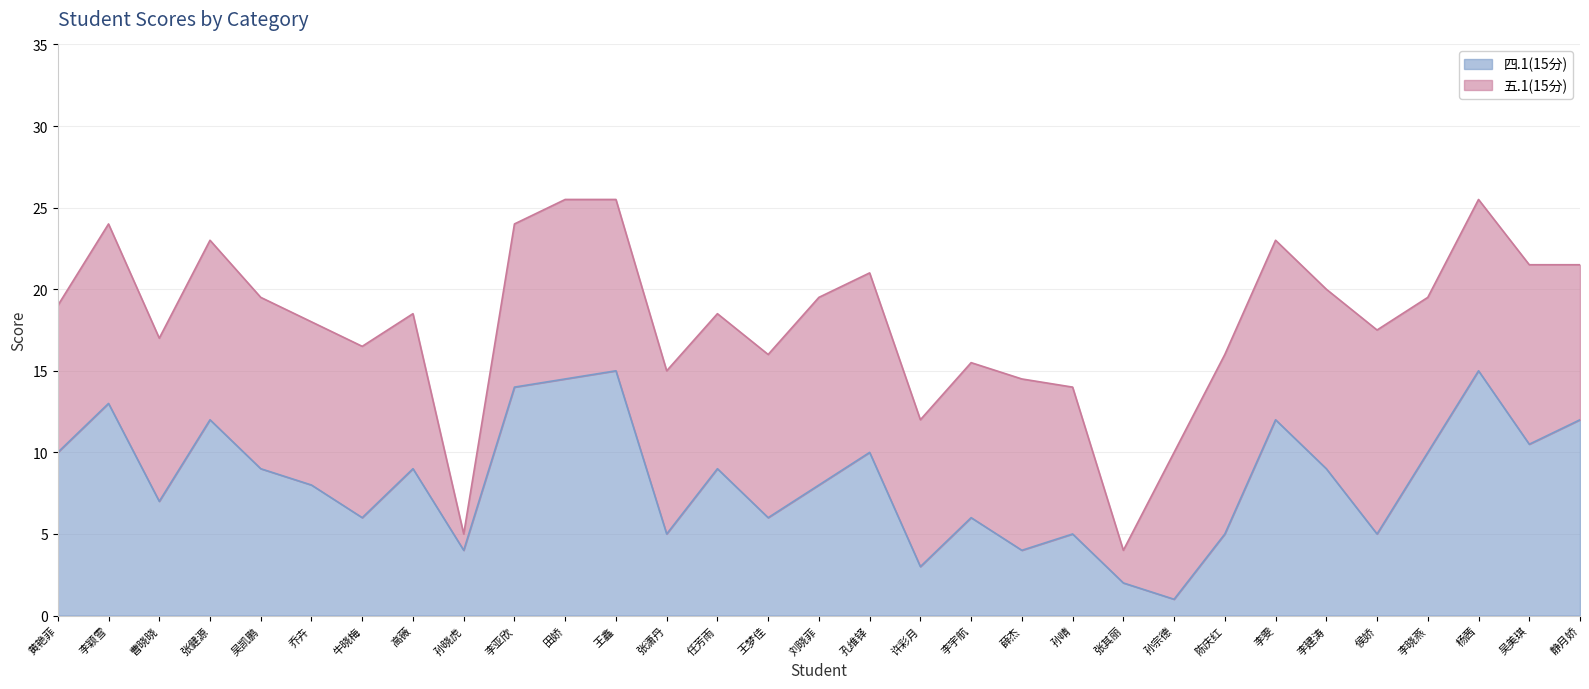

How many lines are shown in the chart?

2